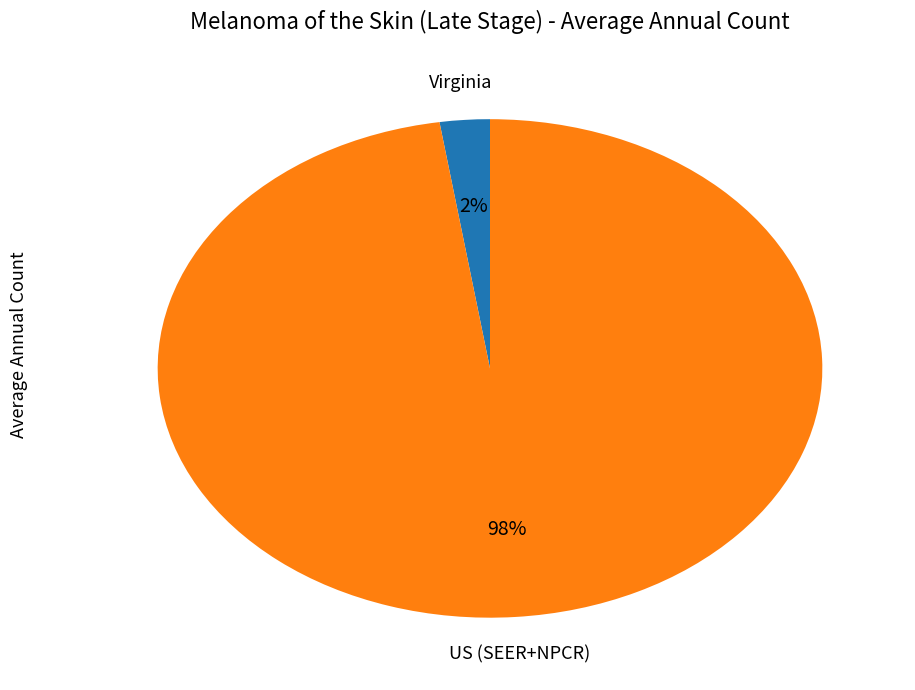

To the nearest percent, what is the average slice percentage?

50%